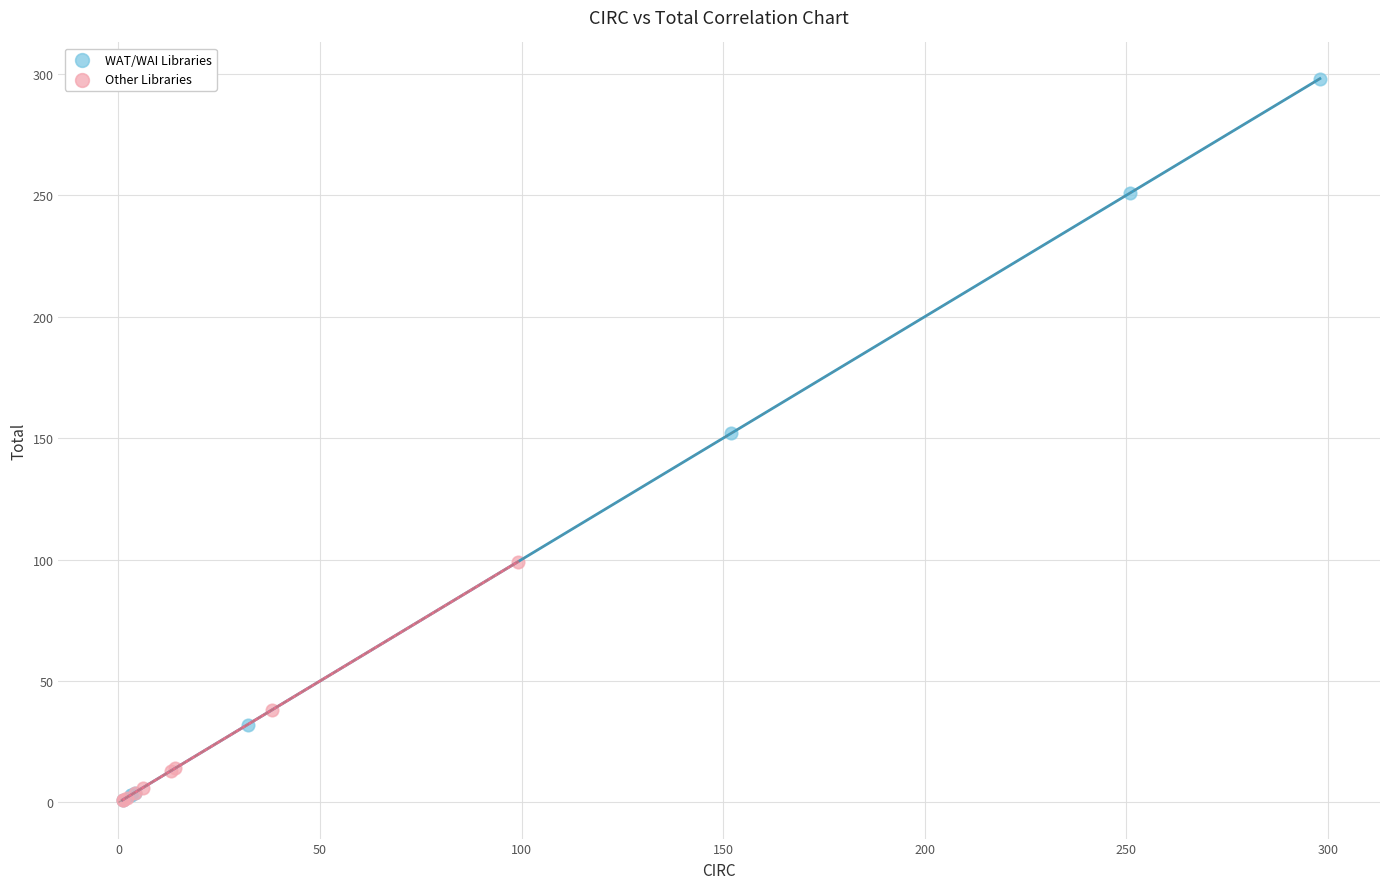

Which series reaches the maximum Y coordinate?

WAT/WAI Libraries